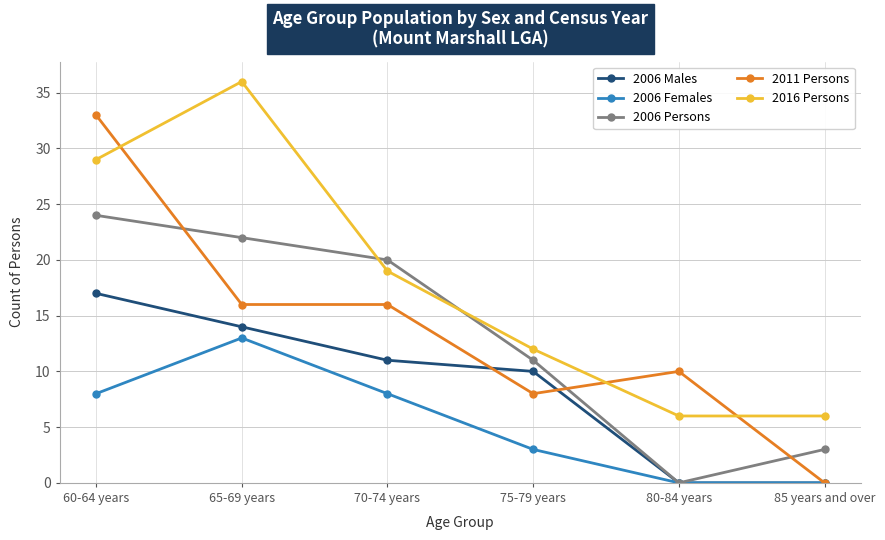

Reading right to left, list all the values displayed in this chart.

2006 Males: 85 years and over=0	80-84 years=0	75-79 years=10	70-74 years=11	65-69 years=14	60-64 years=17
2006 Females: 85 years and over=0	80-84 years=0	75-79 years=3	70-74 years=8	65-69 years=13	60-64 years=8
2006 Persons: 85 years and over=3	80-84 years=0	75-79 years=11	70-74 years=20	65-69 years=22	60-64 years=24
2011 Persons: 85 years and over=0	80-84 years=10	75-79 years=8	70-74 years=16	65-69 years=16	60-64 years=33
2016 Persons: 85 years and over=6	80-84 years=6	75-79 years=12	70-74 years=19	65-69 years=36	60-64 years=29